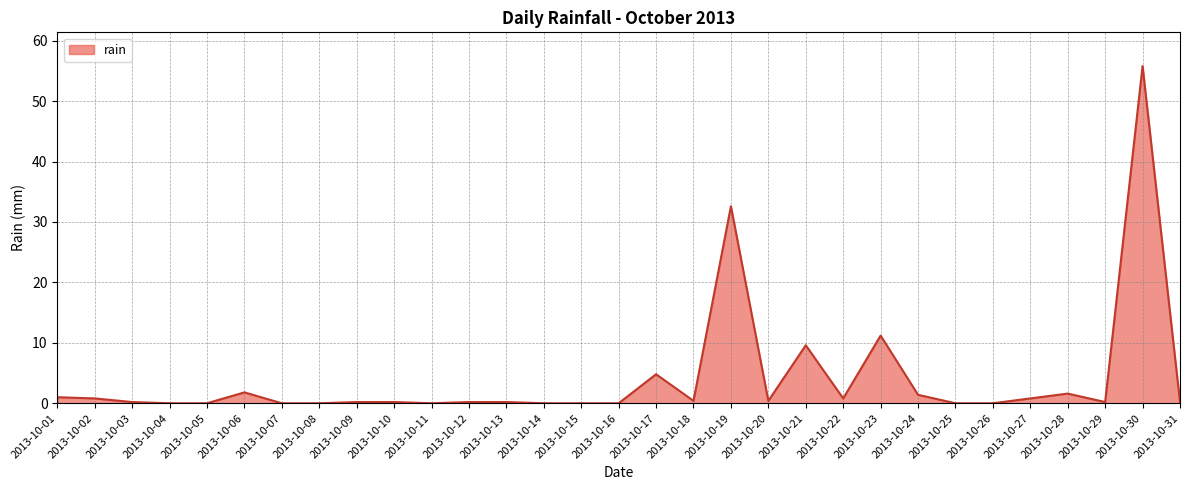

Where is the data nearest to the value 27?

2013-10-19